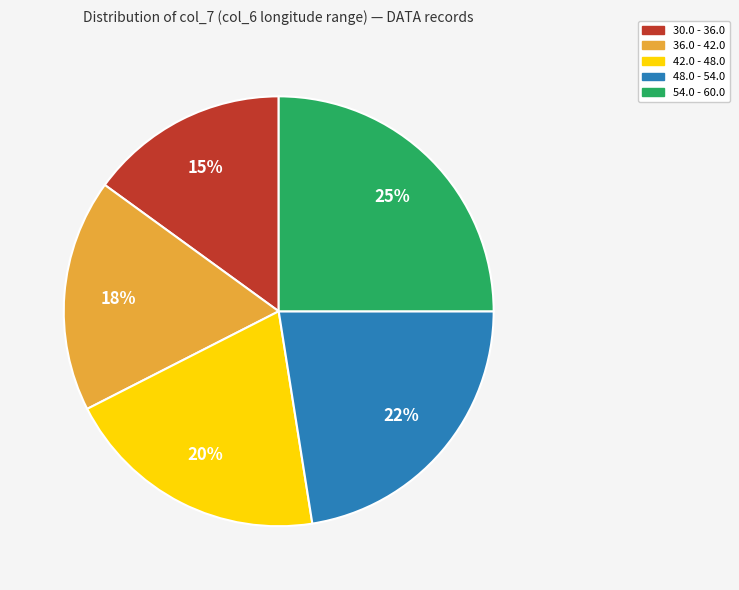

The 54.0 - 60.0 slice represents 18% of the pie. True or false?

False